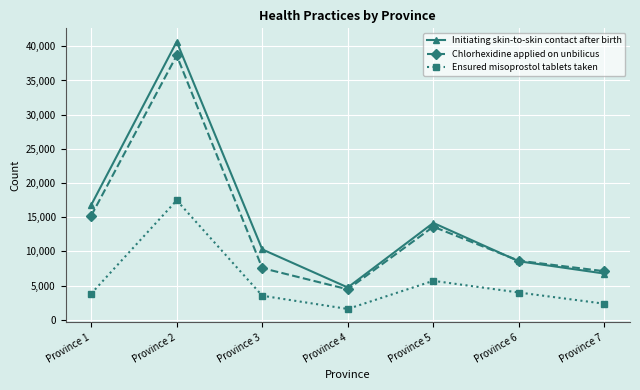

Is it true that Ensured misoprostol tablets taken equals 7989 at Province 5?

False